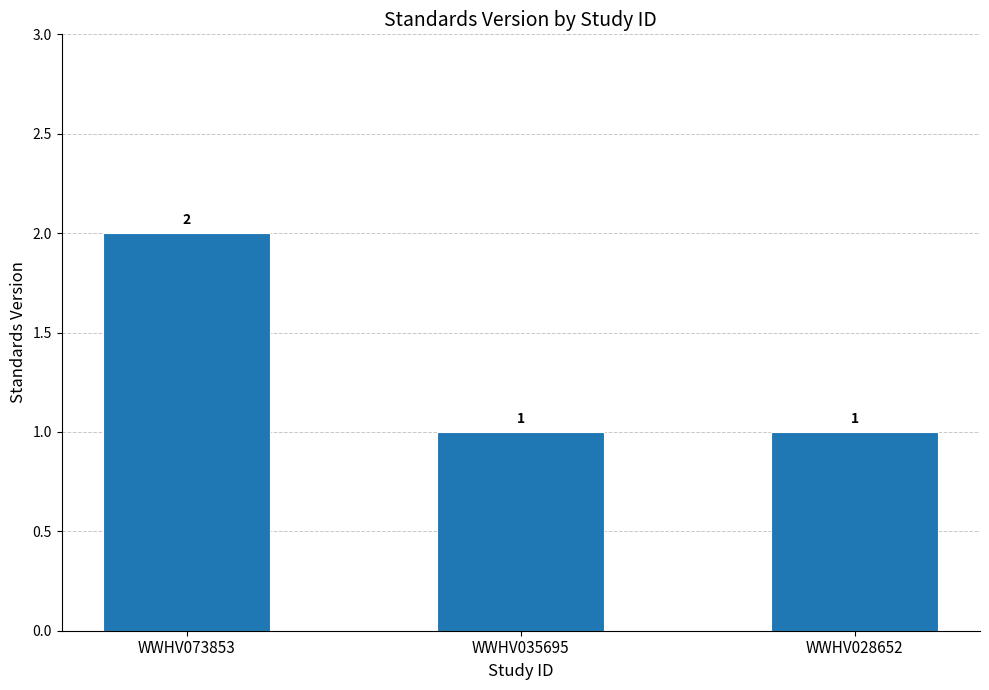

What is the approximate value at WWHV035695?

1